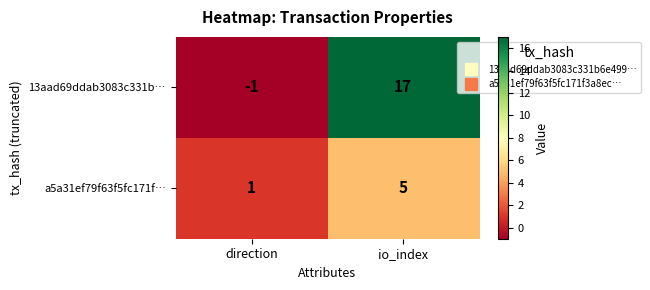

Which label corresponds to the smallest value in the chart?

direction